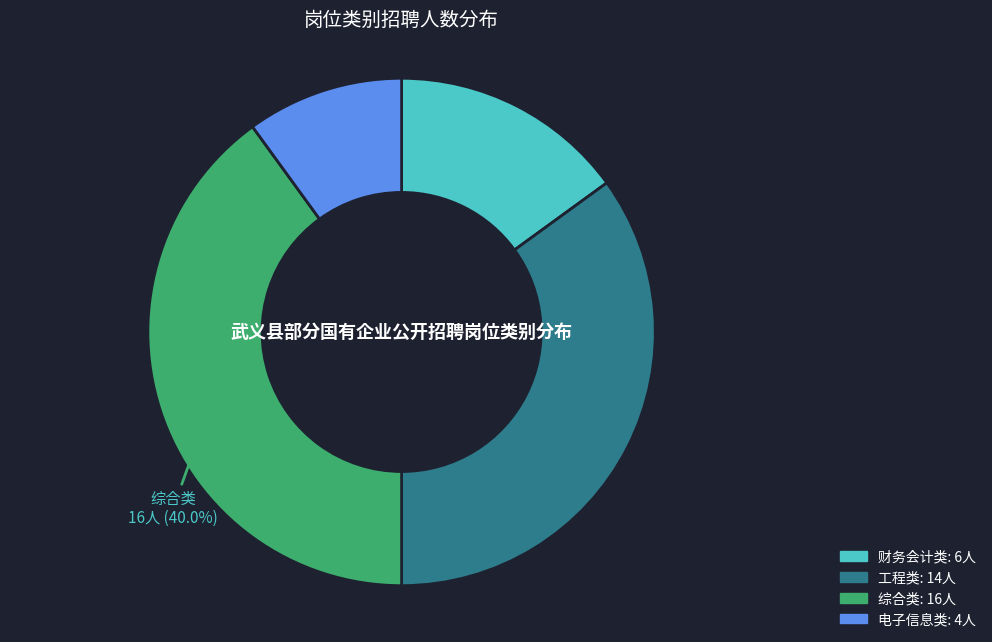

Is there a majority slice in this chart?

No